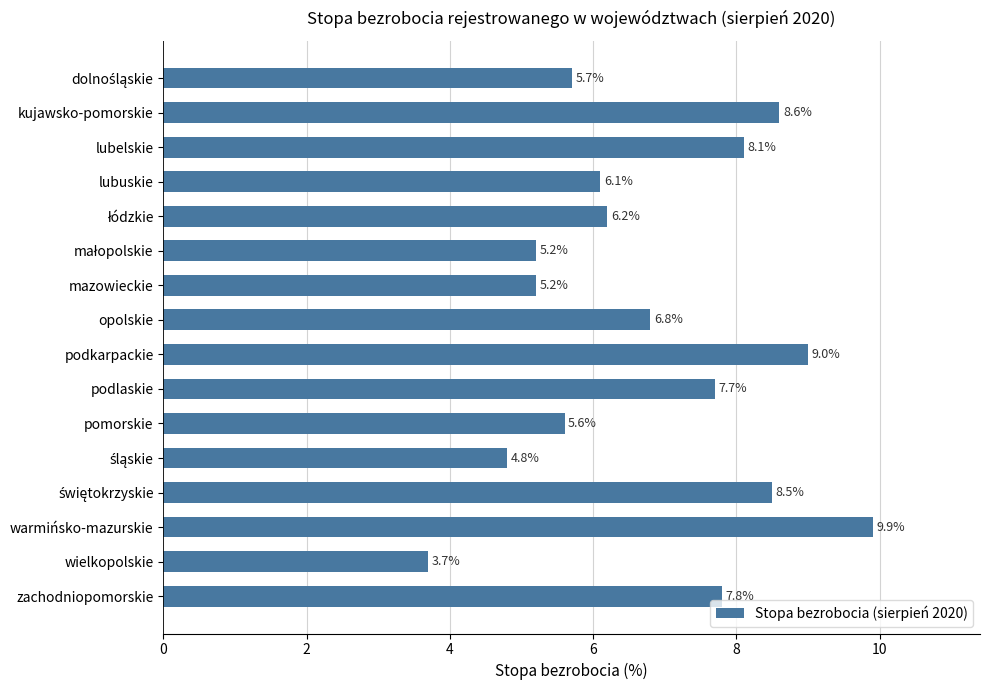

Reading top to bottom, list all the values displayed in this chart.

5.7	8.6	8.1	6.1	6.2	5.2	5.2	6.8	9.0	7.7	5.6	4.8	8.5	9.9	3.7	7.8